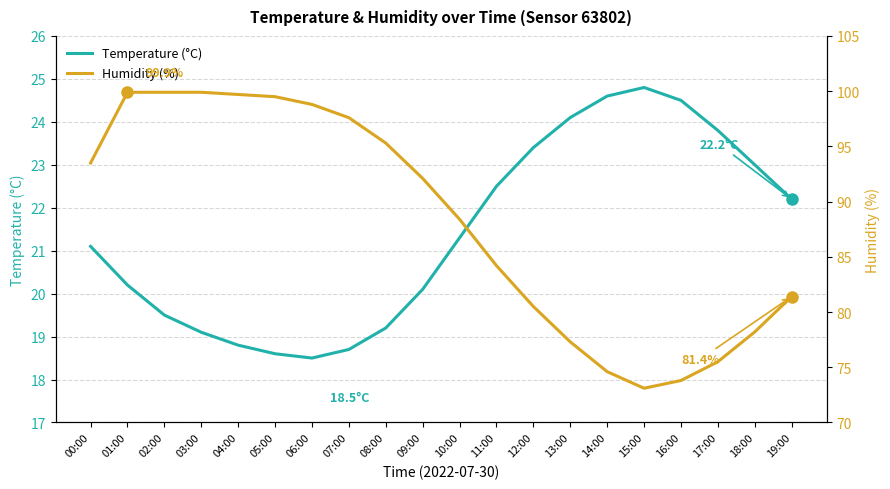

In Humidity (%), how many points are lower than both neighbors (excluding endpoints)?

1